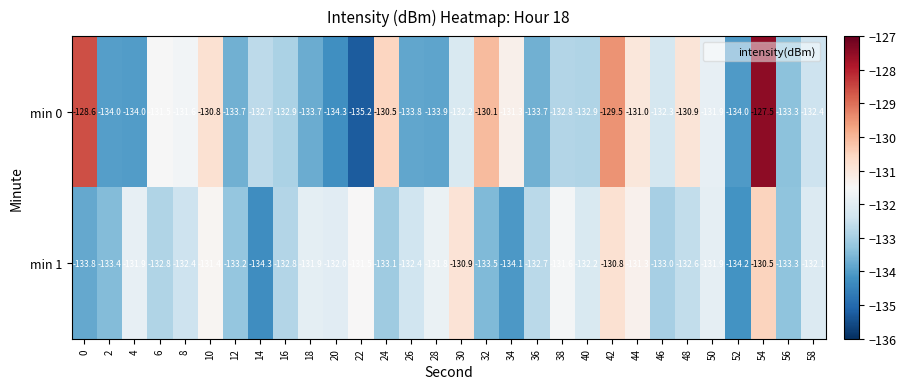

Rank the series at 28 from lowest to highest value.

min 0, min 1